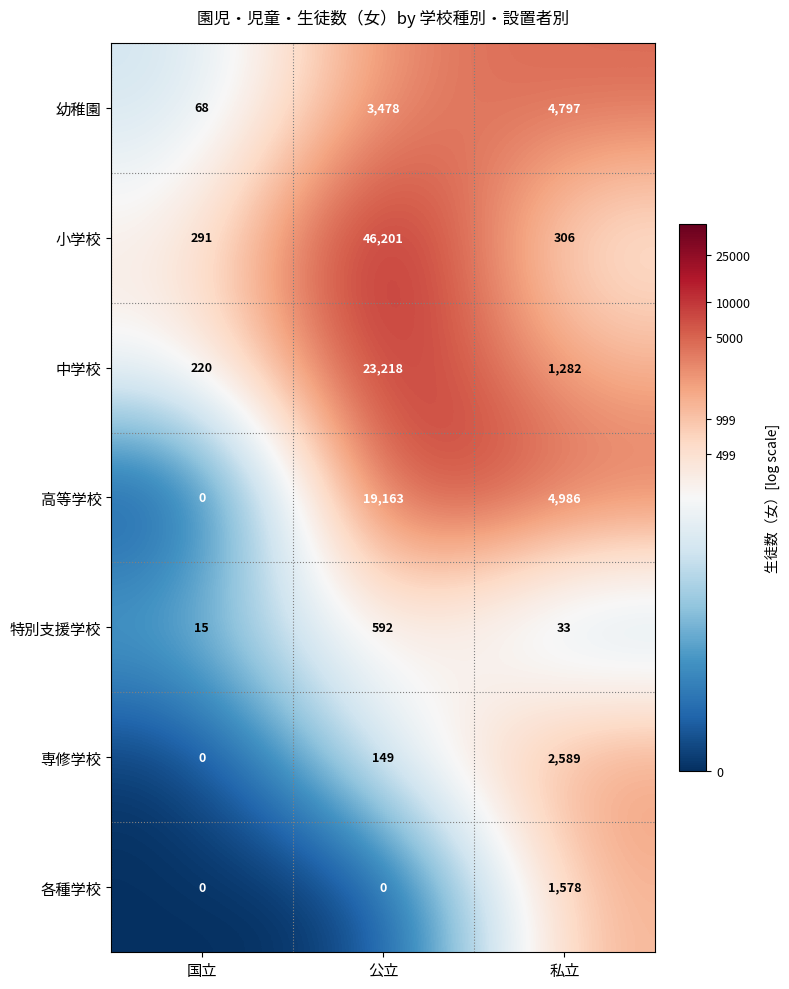

What is the difference between the highest and lowest values at 国立?

291